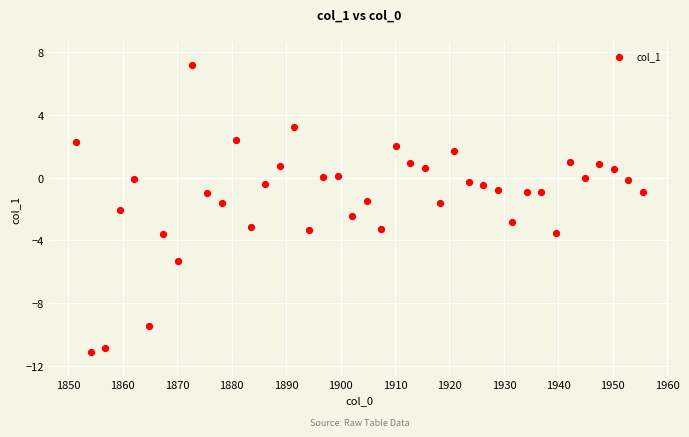

What is the range of Y values (max minus min)?

18.3